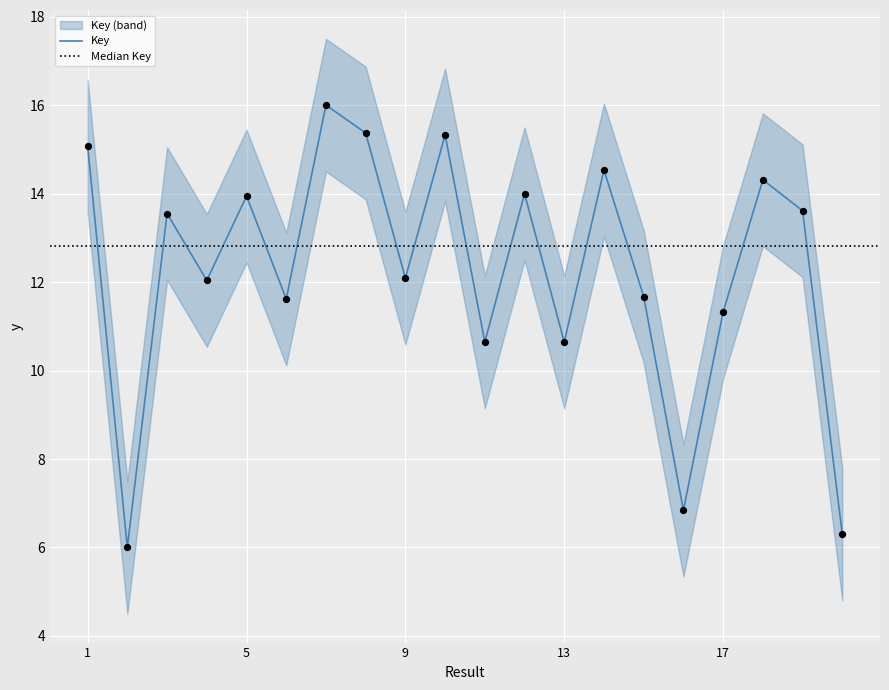

What is the change in value from 2 to 20?

+0.3